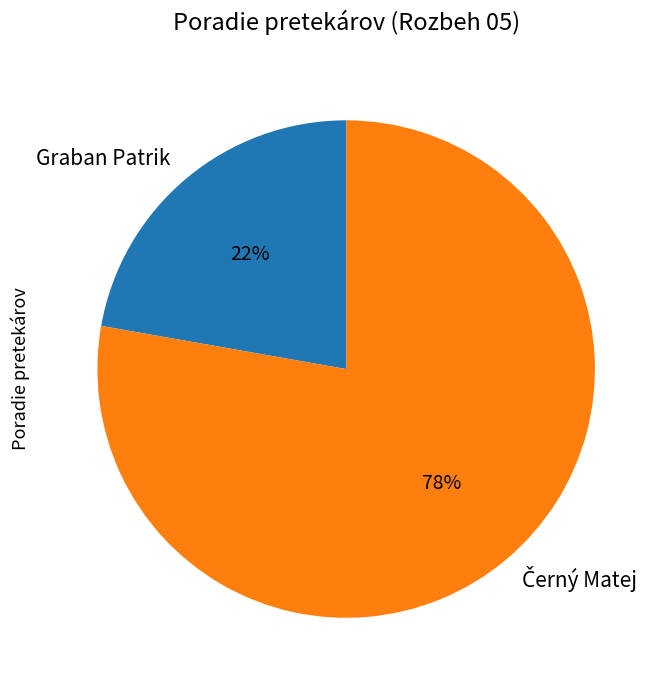

Is it true that Graban Patrik is 34% of the pie?

False